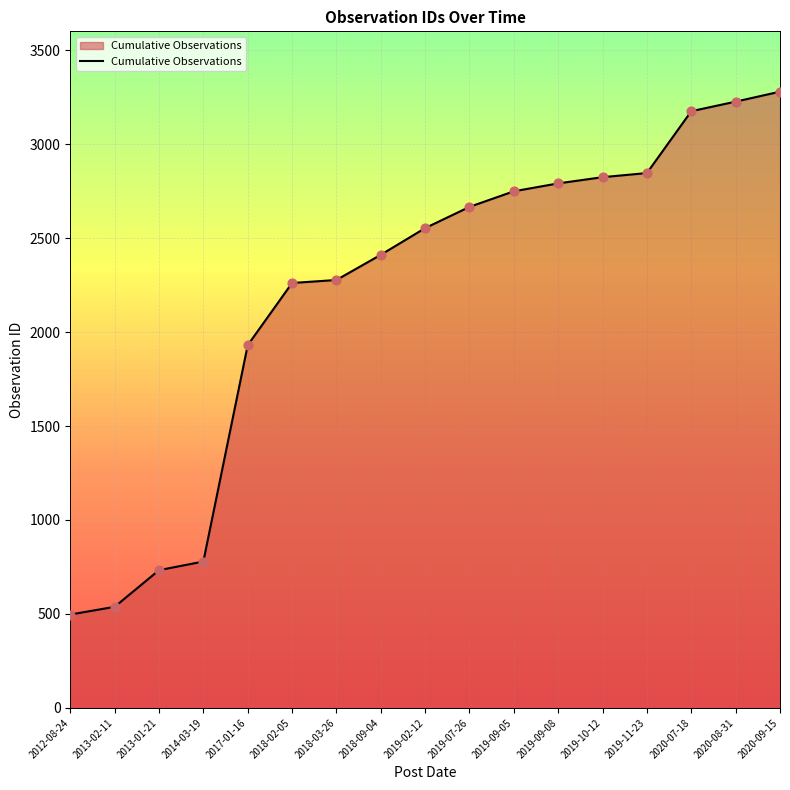

What is the change in value from 2019-09-08 to 2020-08-31?

+435